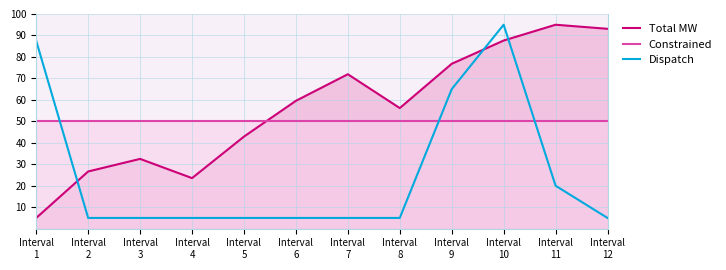

How many data points in Total MW are less than 59?

6